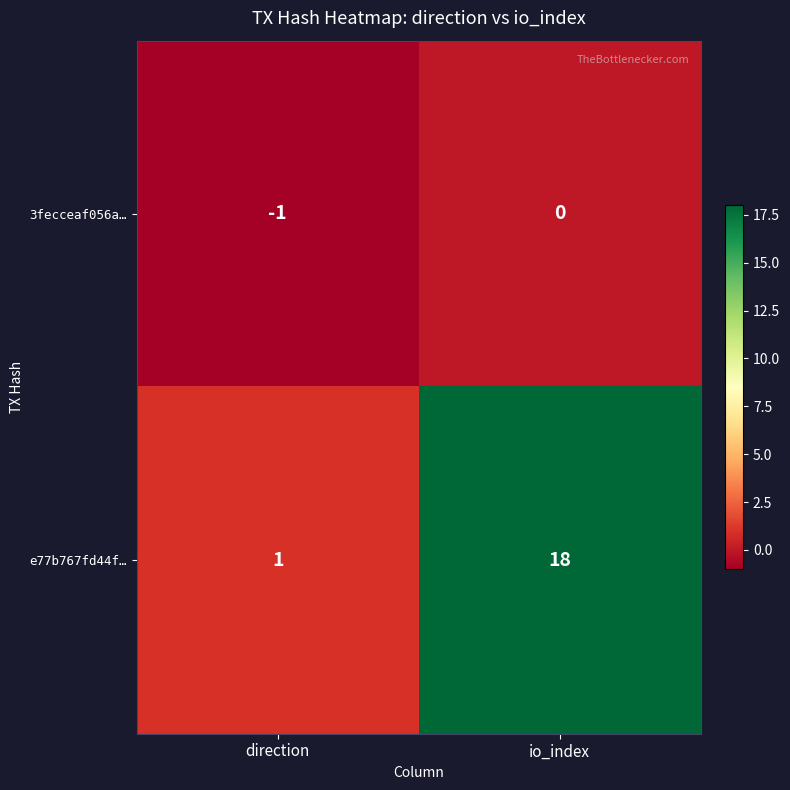

List the series in order of their overall mean, lowest first.

3fecceaf056a…, e77b767fd44f…